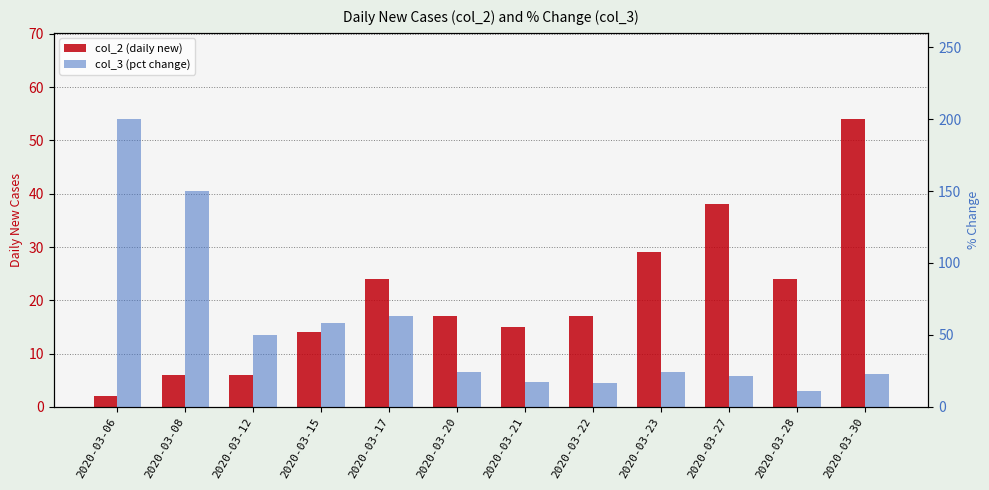

Which series changed the most between 2020-03-17 and 2020-03-22?

col_3 (pct change)